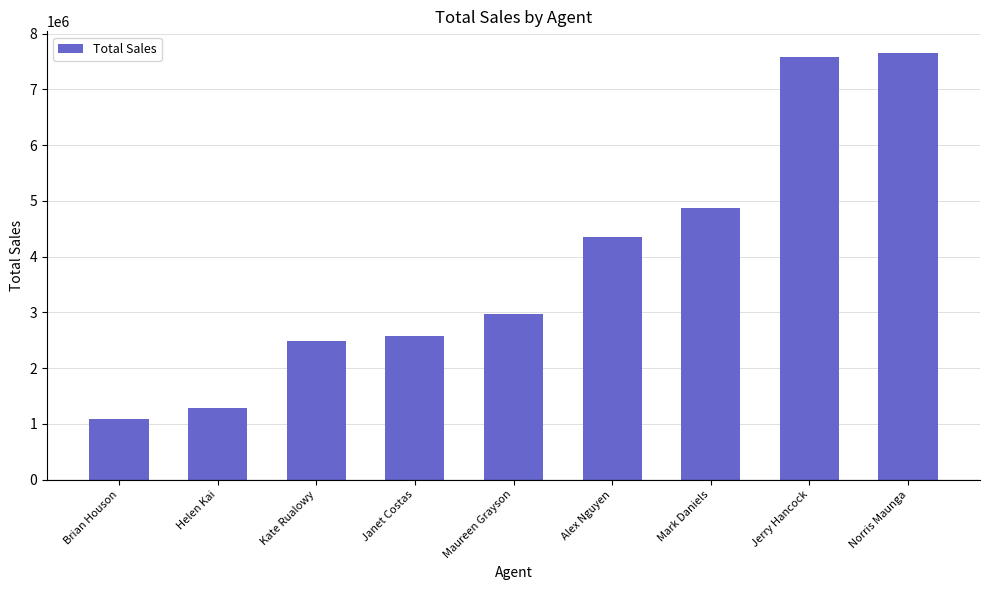

What is the label of the 3rd bar from the left?

Kate Rualowy